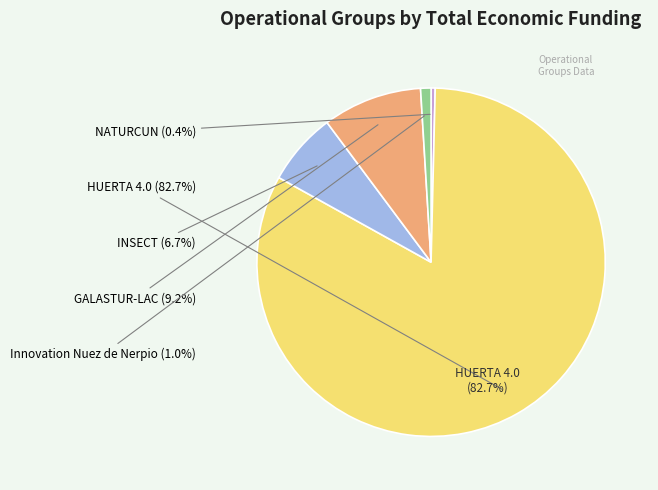

Is it true that INSECT is 15% of the pie?

False